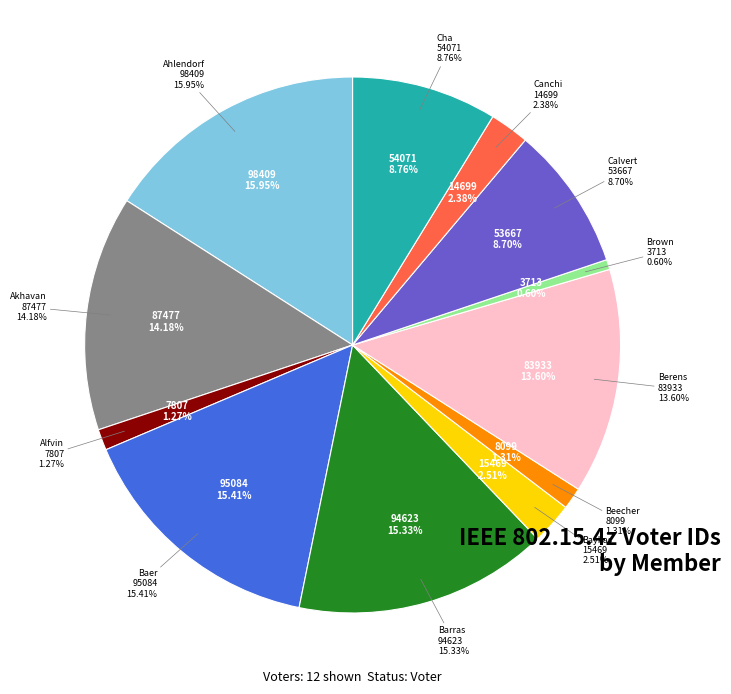

To the nearest percent, what portion does Alfvin represent?

1%